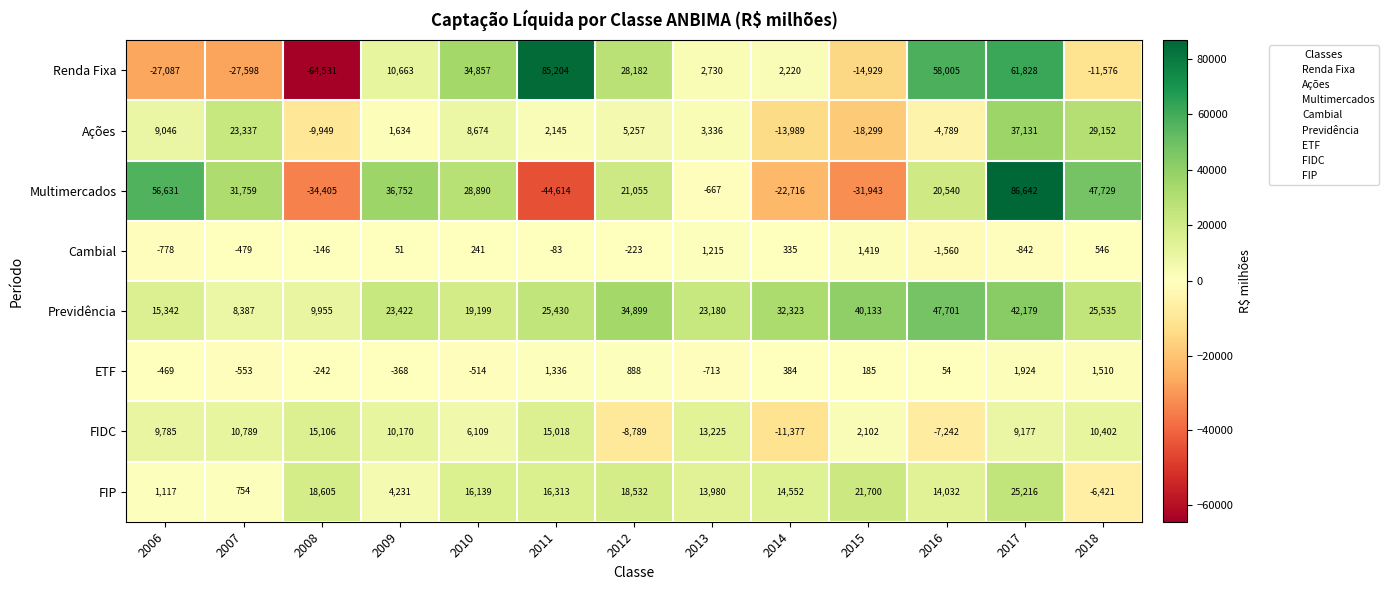

What is the spread (max minus min) of values at 2012?

43688